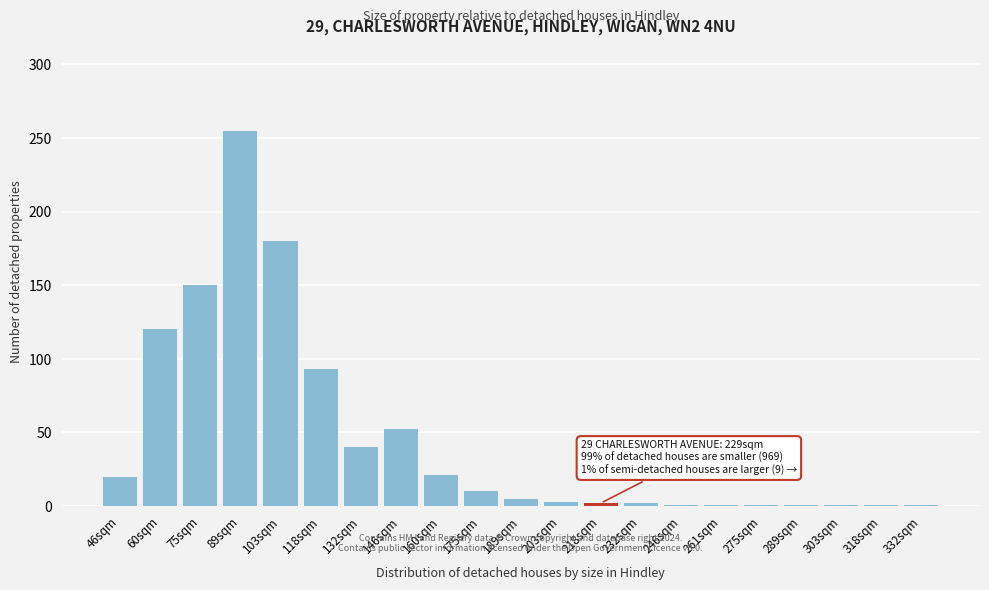

At which label is the value closest to 128?

60sqm